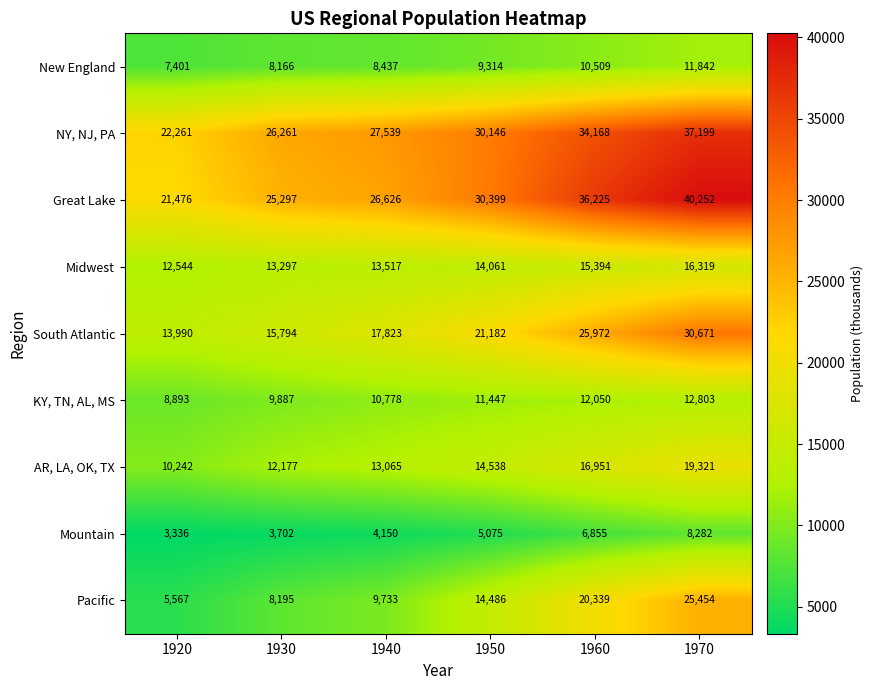

Which series has the largest range (max minus min)?

Pacific